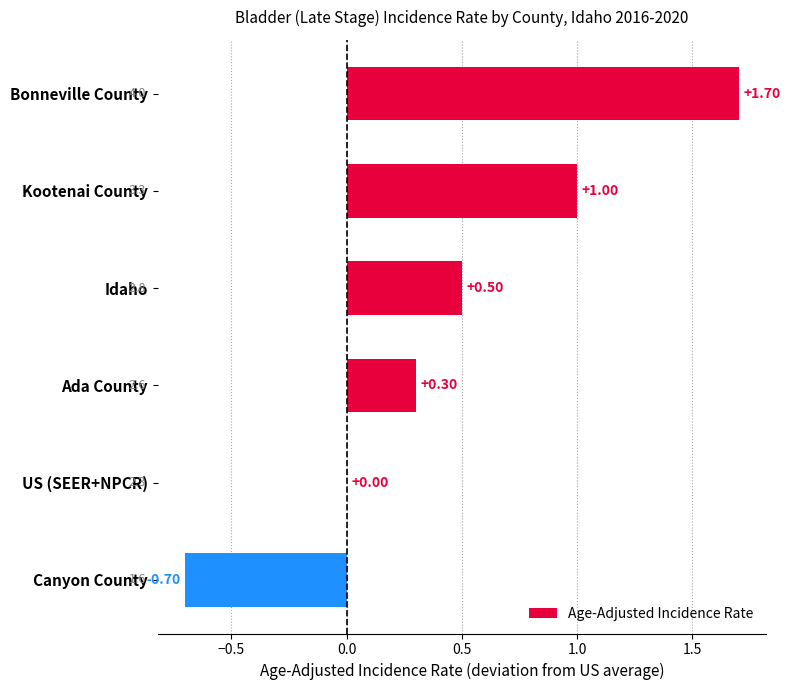

At which category does the chart reach its peak across all series?

Bonneville County